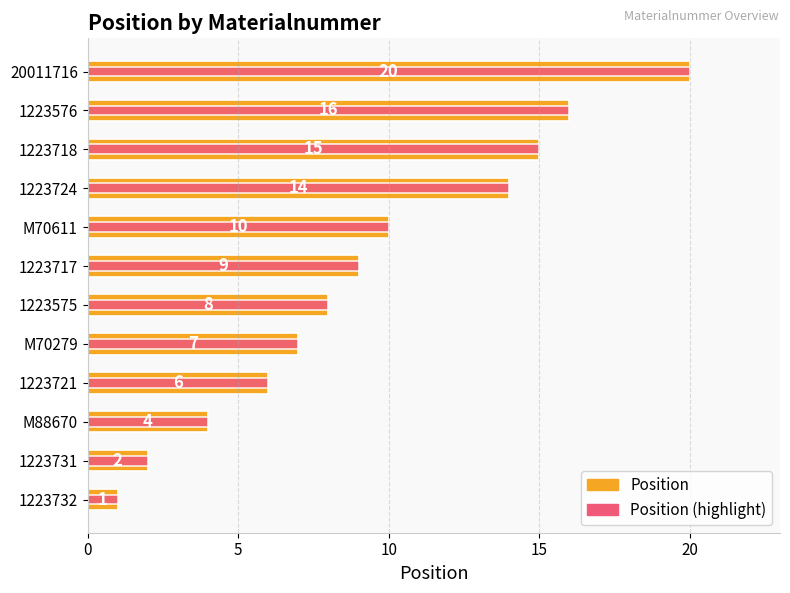

What is the sum of all Position values?

112